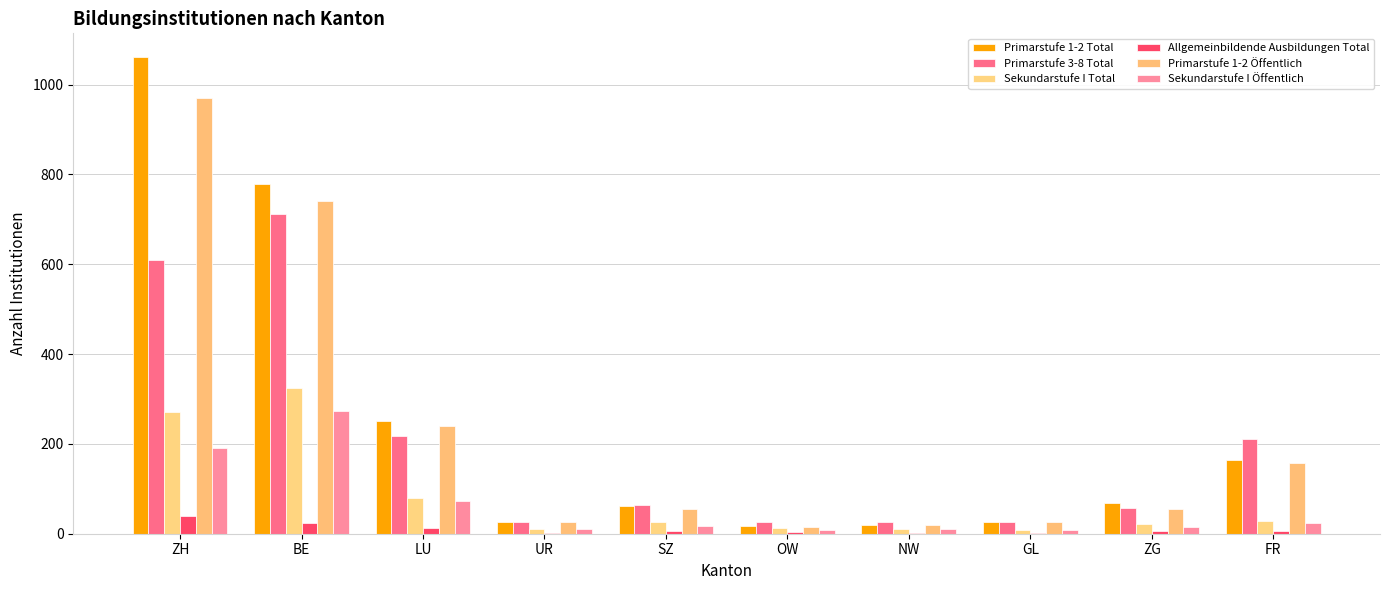

What is the difference between the Primarstufe 3-8 Total values at OW and SZ?

37